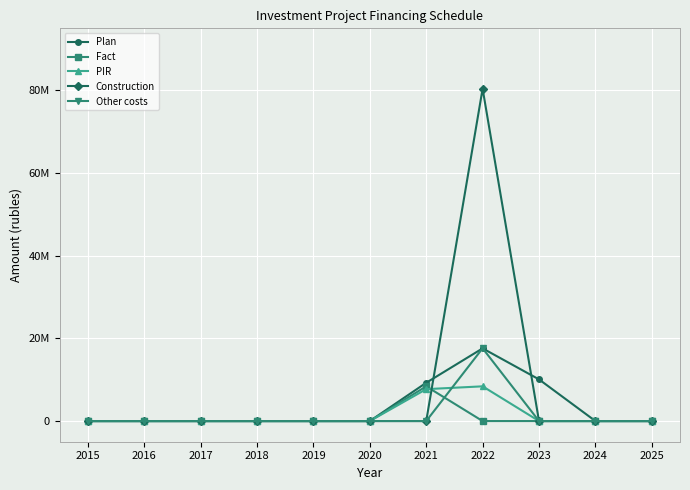

The PIR series shows -2538248 at 2015. True or false?

False